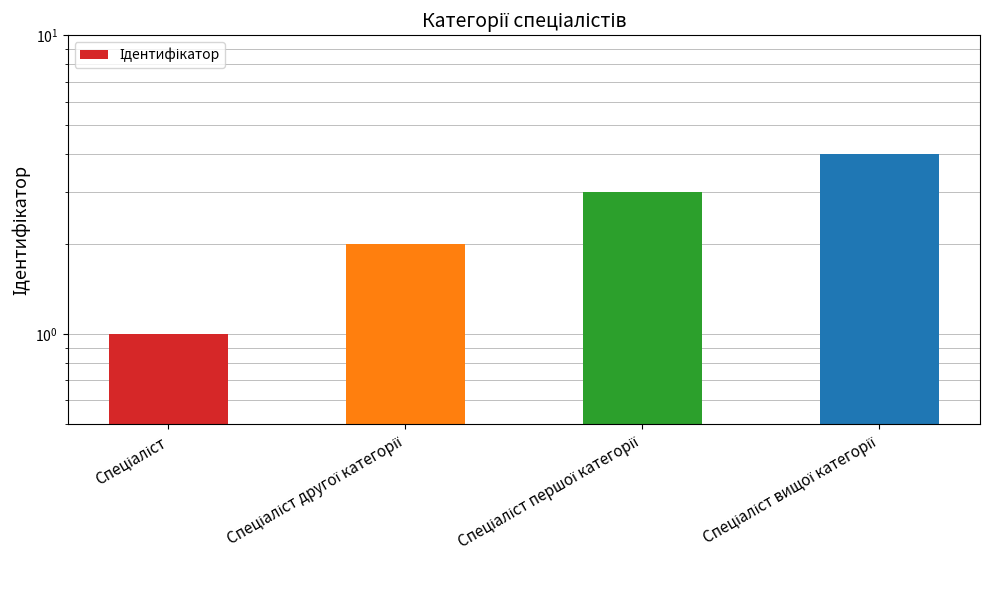

Which has a higher value, Спеціаліст першої категорії or Спеціаліст вищої категорії?

Спеціаліст вищої категорії